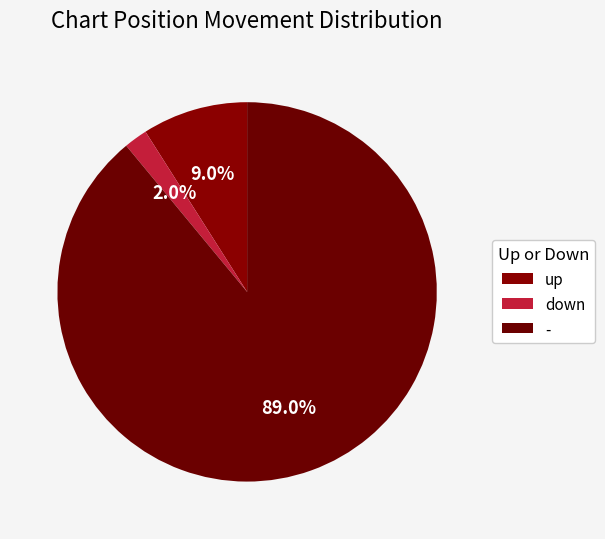

To the nearest percent, what is the average slice percentage?

33%